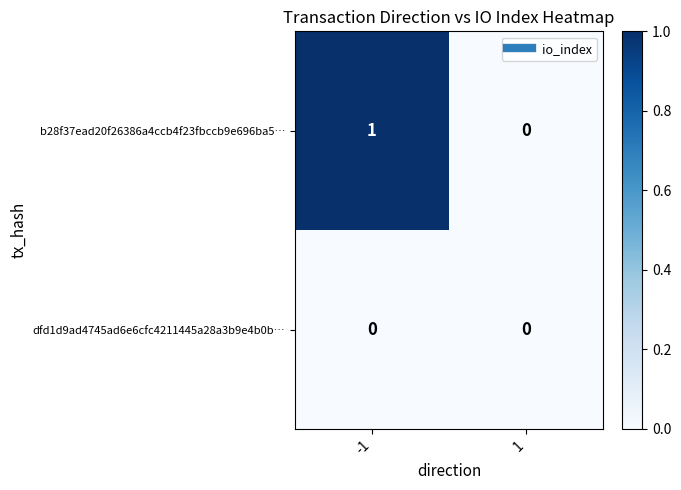

Is it true that dfd1d9ad4745ad6e6cfc4211445a28a3b9e4b0b… equals 0 at 1?

True